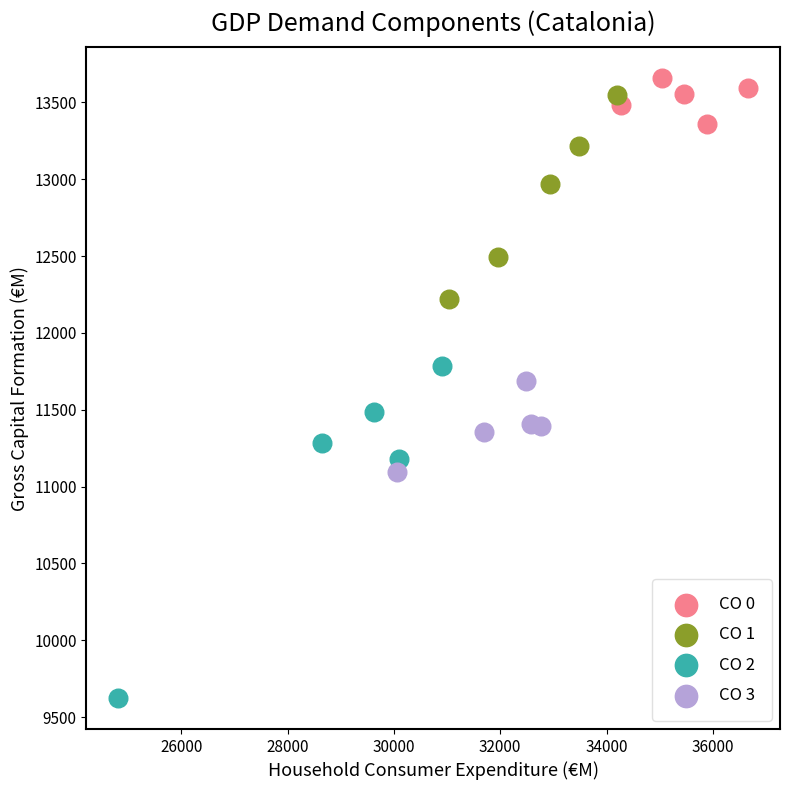

Which series has the widest spread of Y values?

CO 2